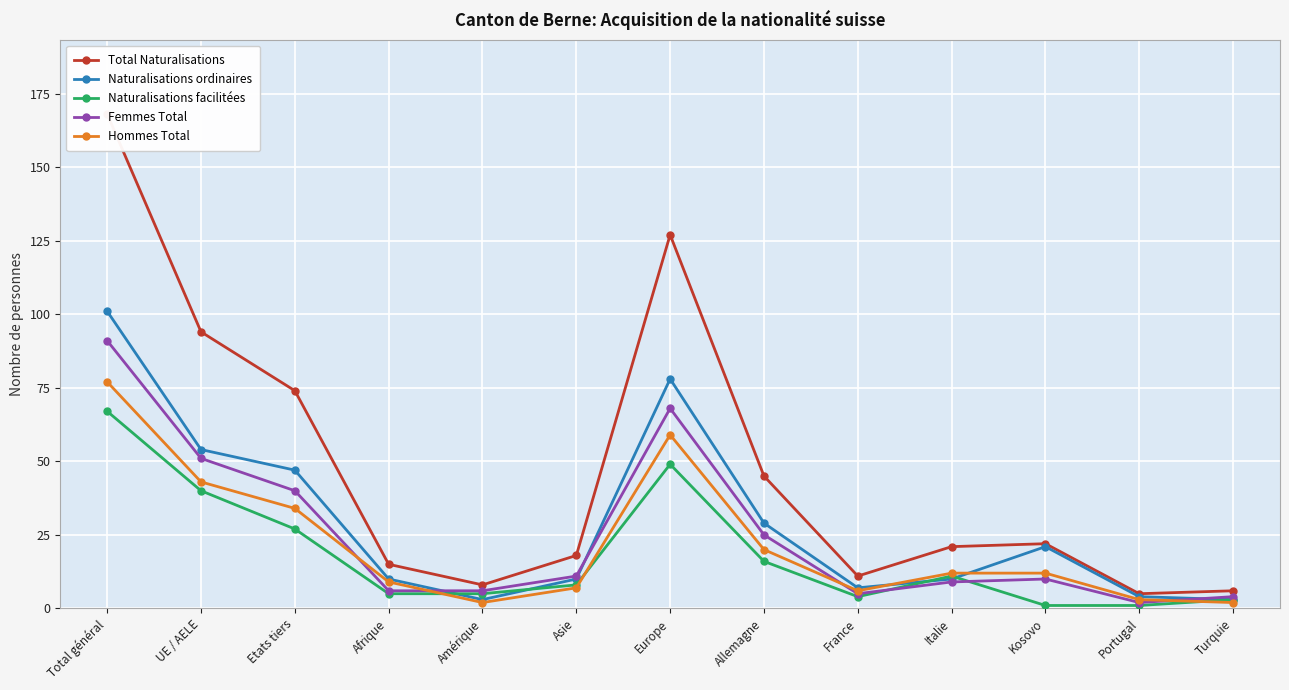

At Asie, list the series in order from largest to smallest.

Total Naturalisations, Femmes Total, Naturalisations ordinaires, Naturalisations facilitées, Hommes Total